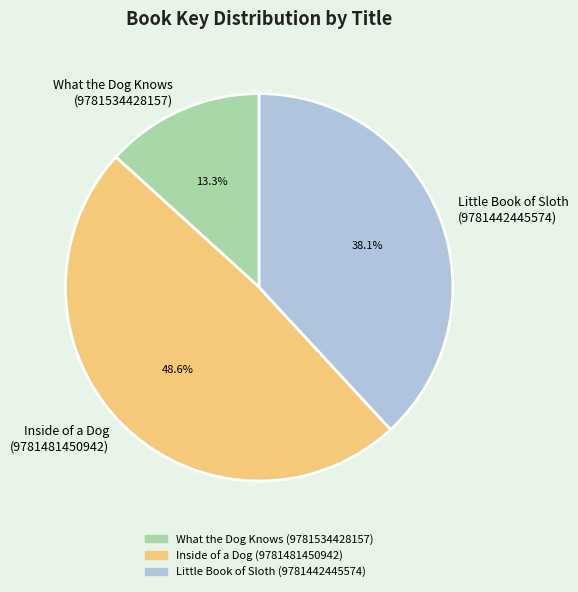

What is the largest slice in the pie chart?

Inside of a Dog (9781481450942)